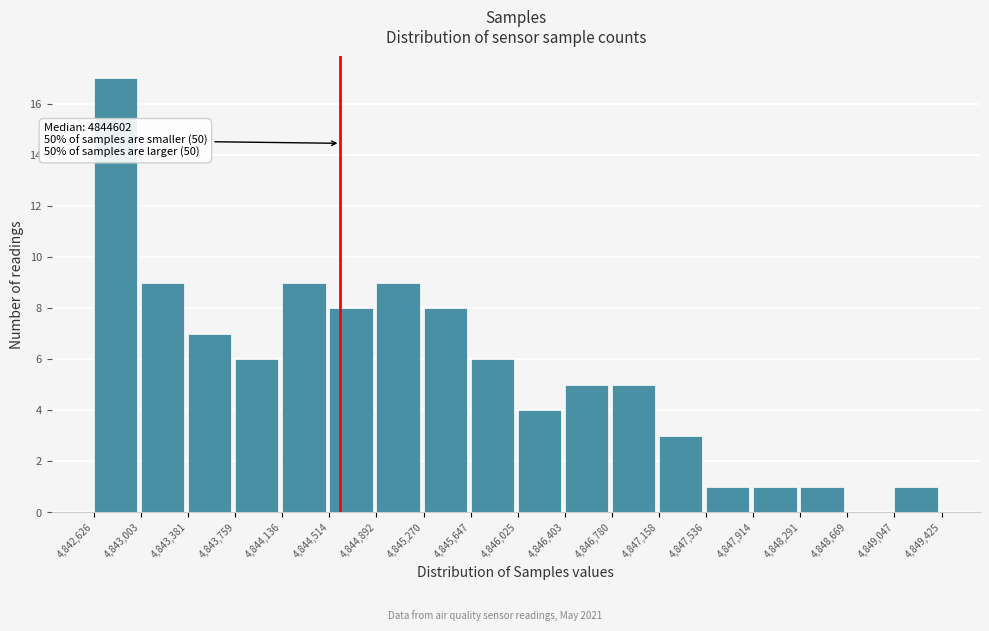

Which range on the x-axis has the tallest bar?

4,842,626 to 4,843,003